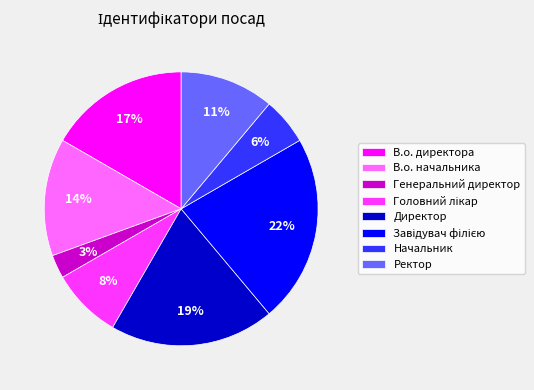

True or false: Генеральний директор accounts for 3% of the total.

True